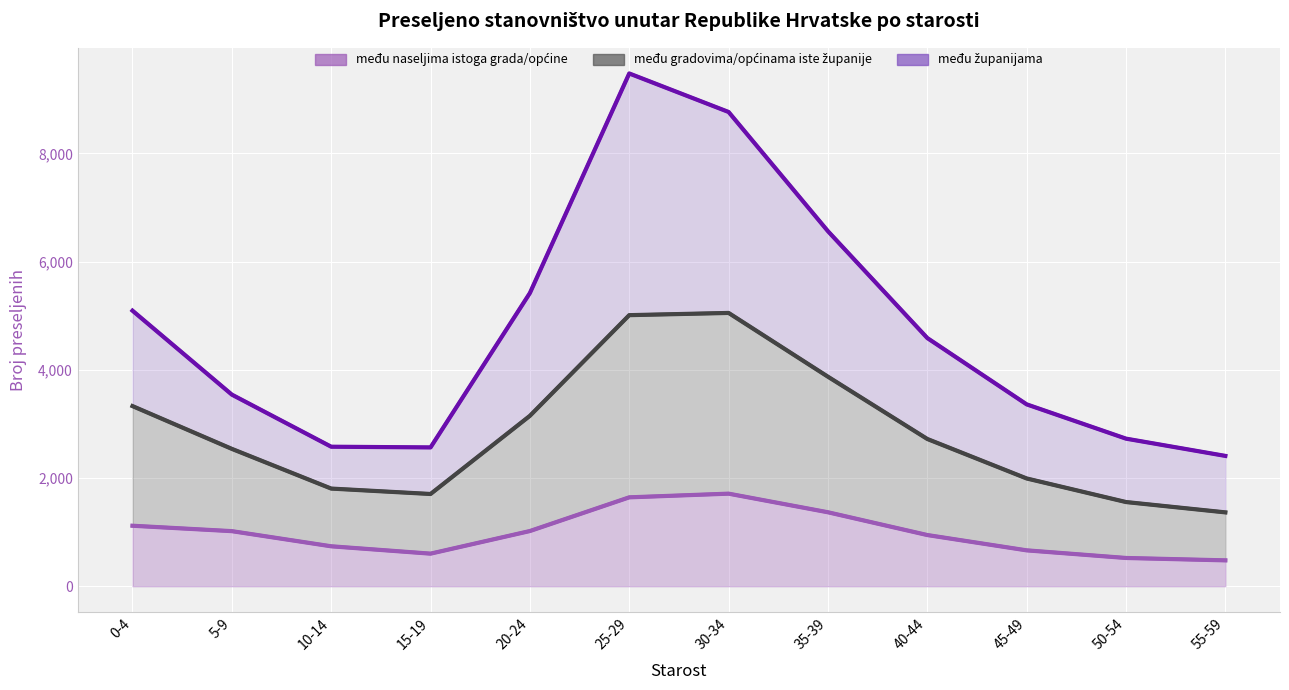

What are all the series names shown in the legend?

među naseljima istoga grada/općine, među gradovima/općinama iste županije, među županijama